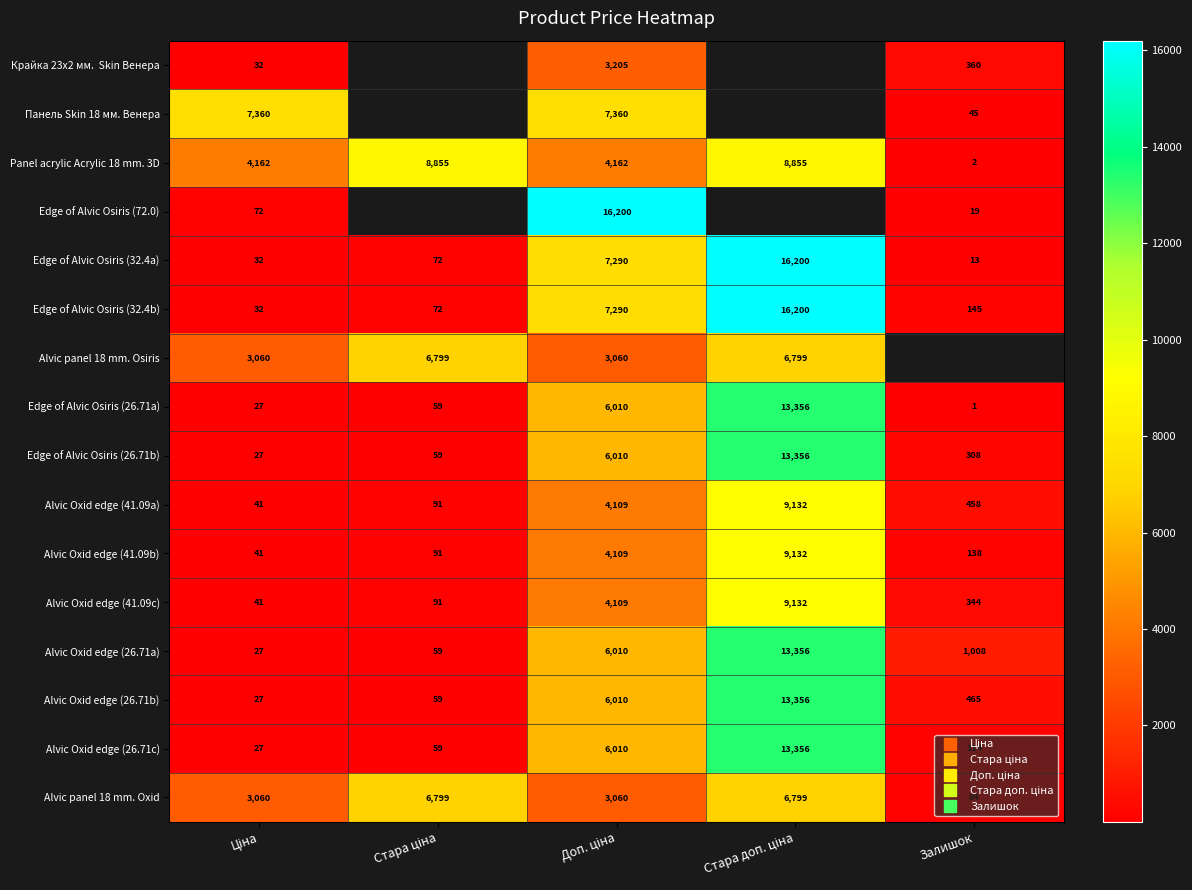

Which series has the largest total across all categories?

Panel acrylic Acrylic 18 mm. 3D